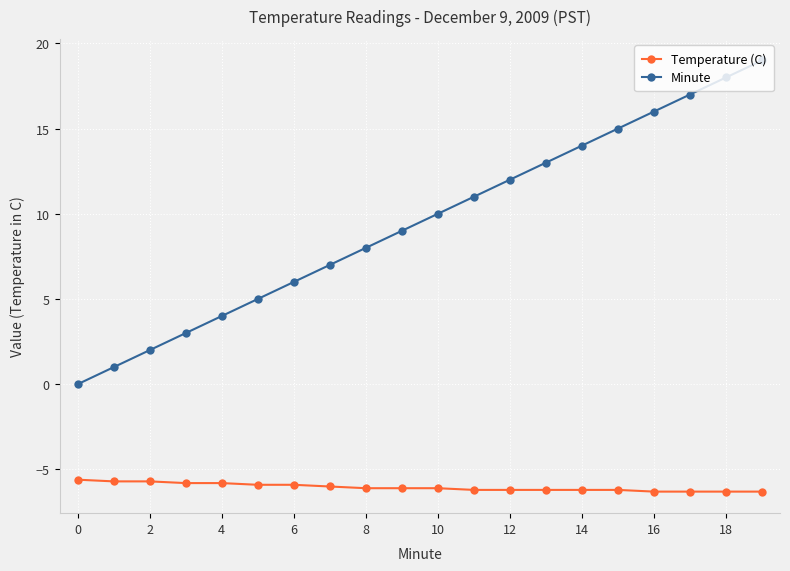

How many data points does each series have?

20